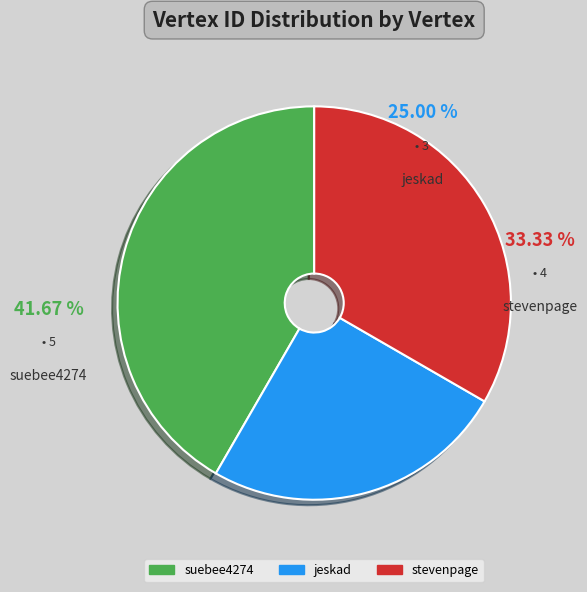

Does any single category account for the majority?

No